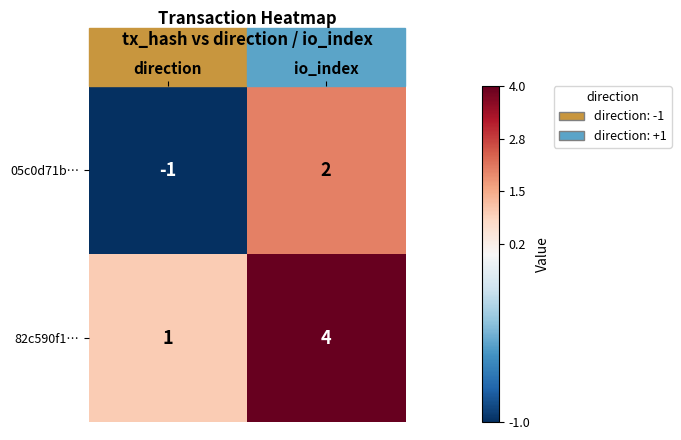

At which label is 82c590f1… closest to 2?

direction